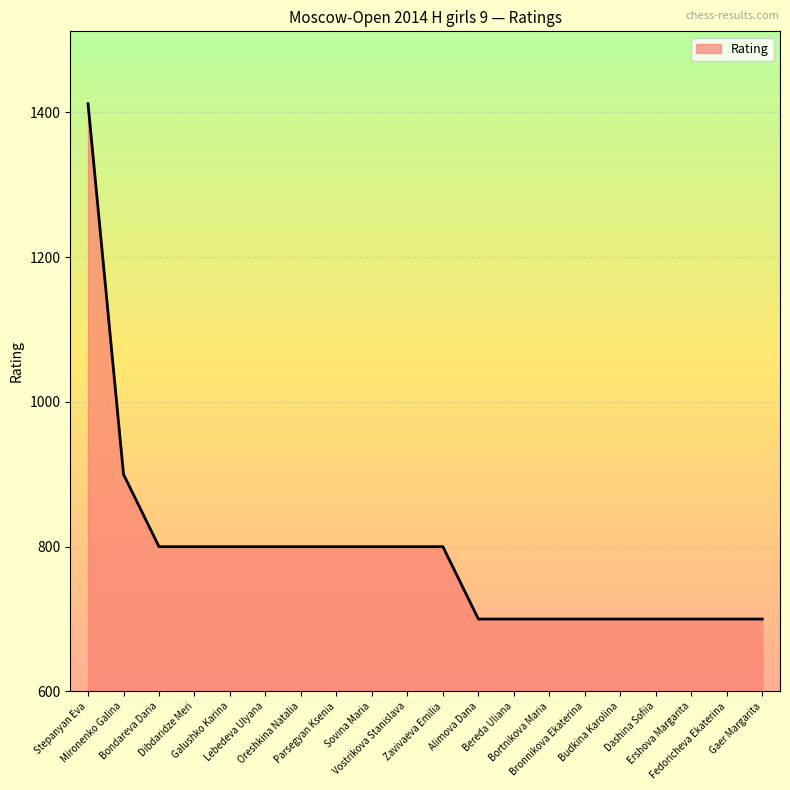

What is the difference between the maximum and minimum values?

712